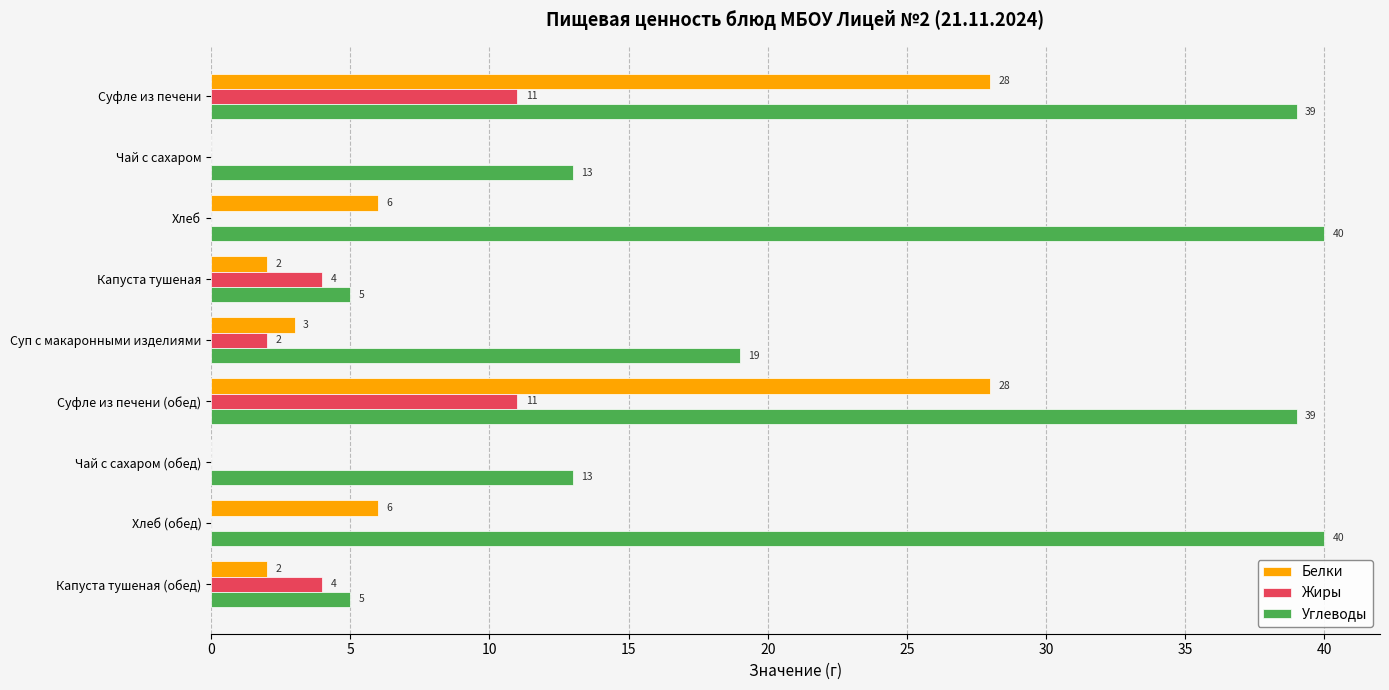

What is the total value across all series at Капуста тушеная?

11